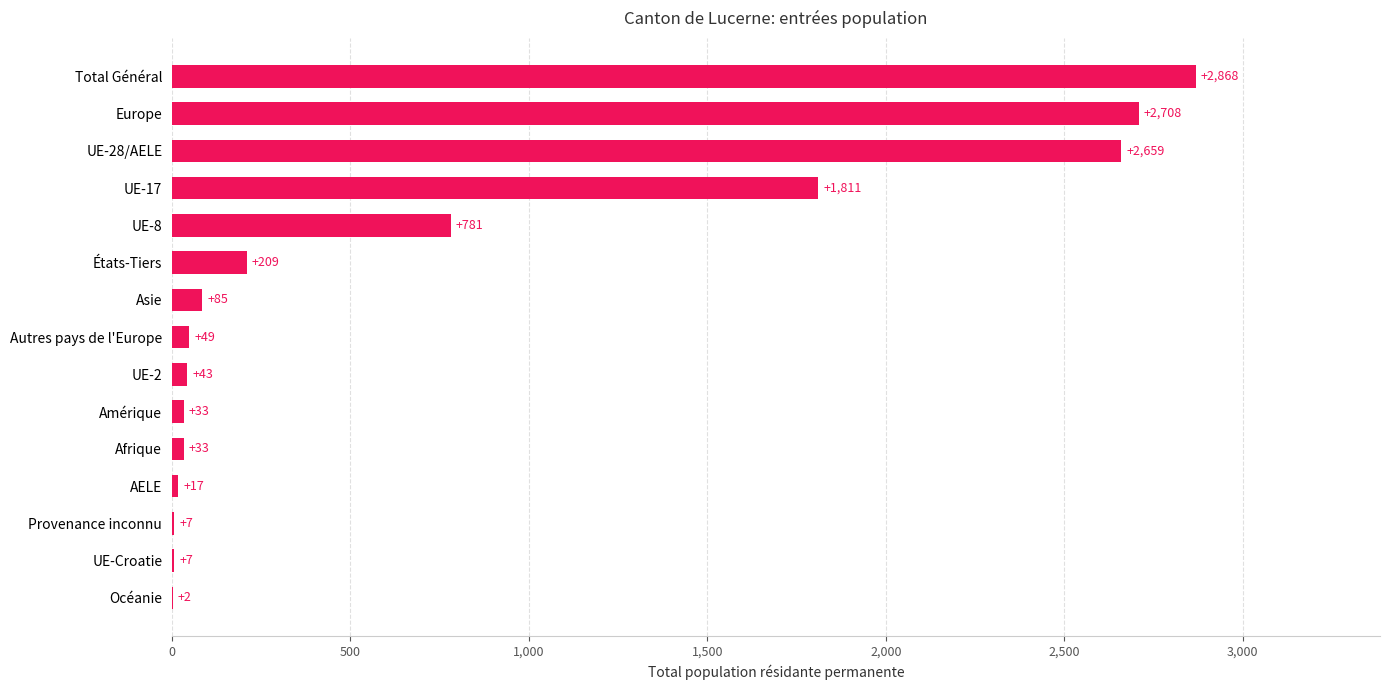

What is the change in value from Océanie to UE-8?

+779